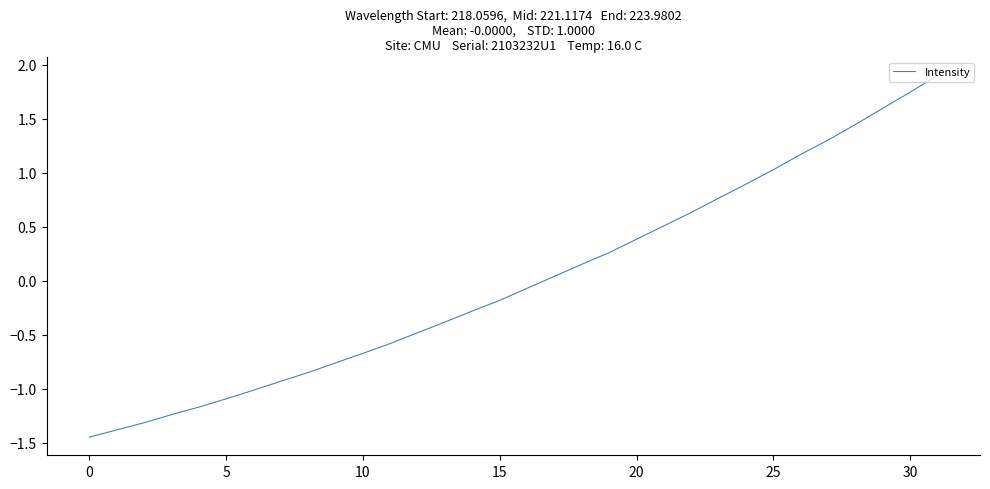

What is the greatest value displayed?

1.9